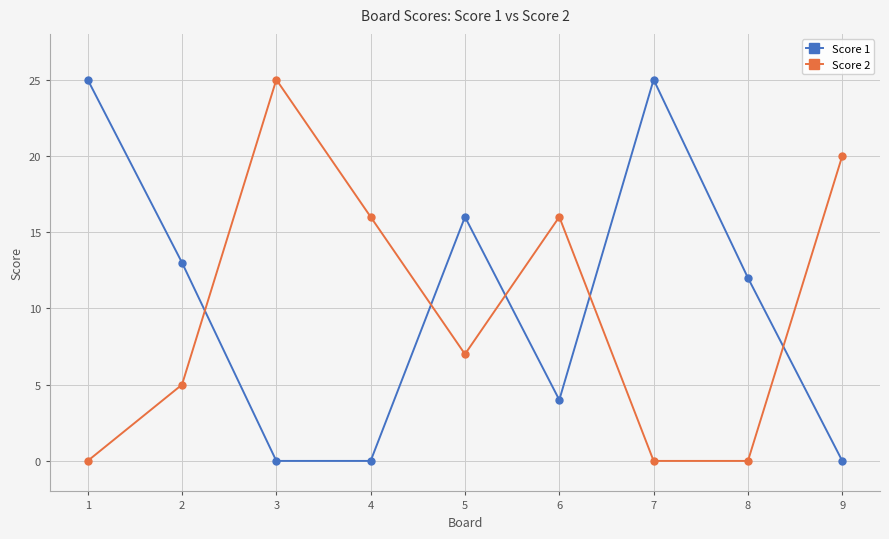

Where is the first local maximum for Score 1?

5